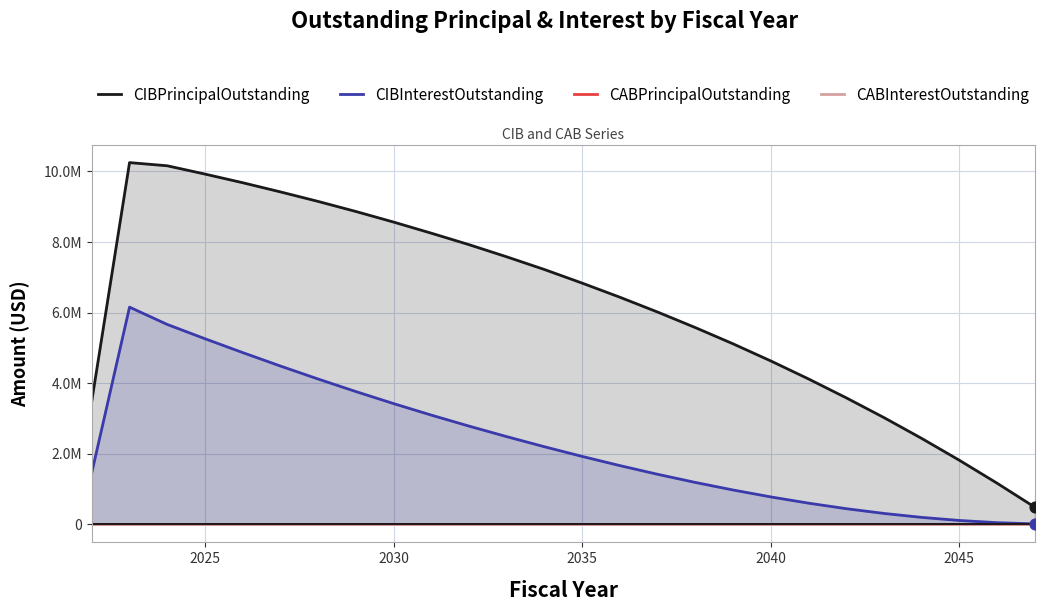

What are all the series names shown in the legend?

CIBPrincipalOutstanding, CIBInterestOutstanding, CABPrincipalOutstanding, CABInterestOutstanding